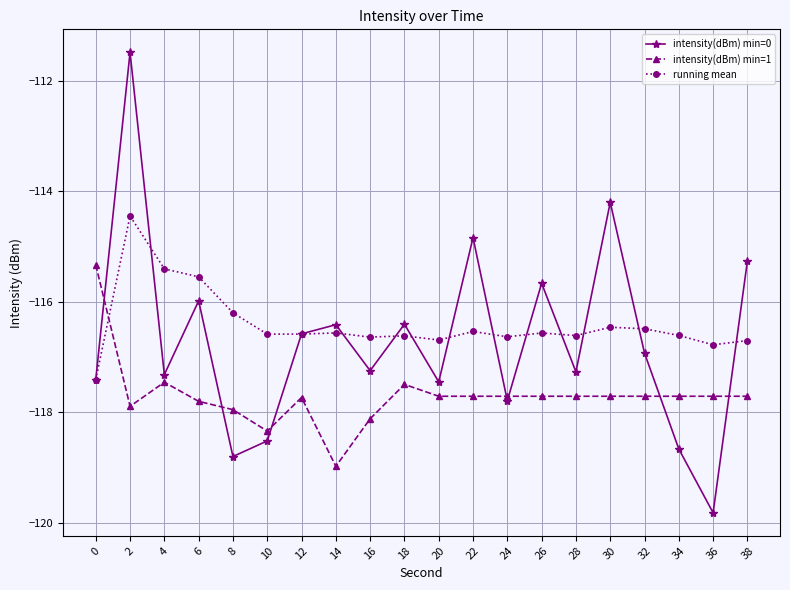

Which series ends up on top after the final intersection of intensity(dBm) min=0 and intensity(dBm) min=1?

intensity(dBm) min=0